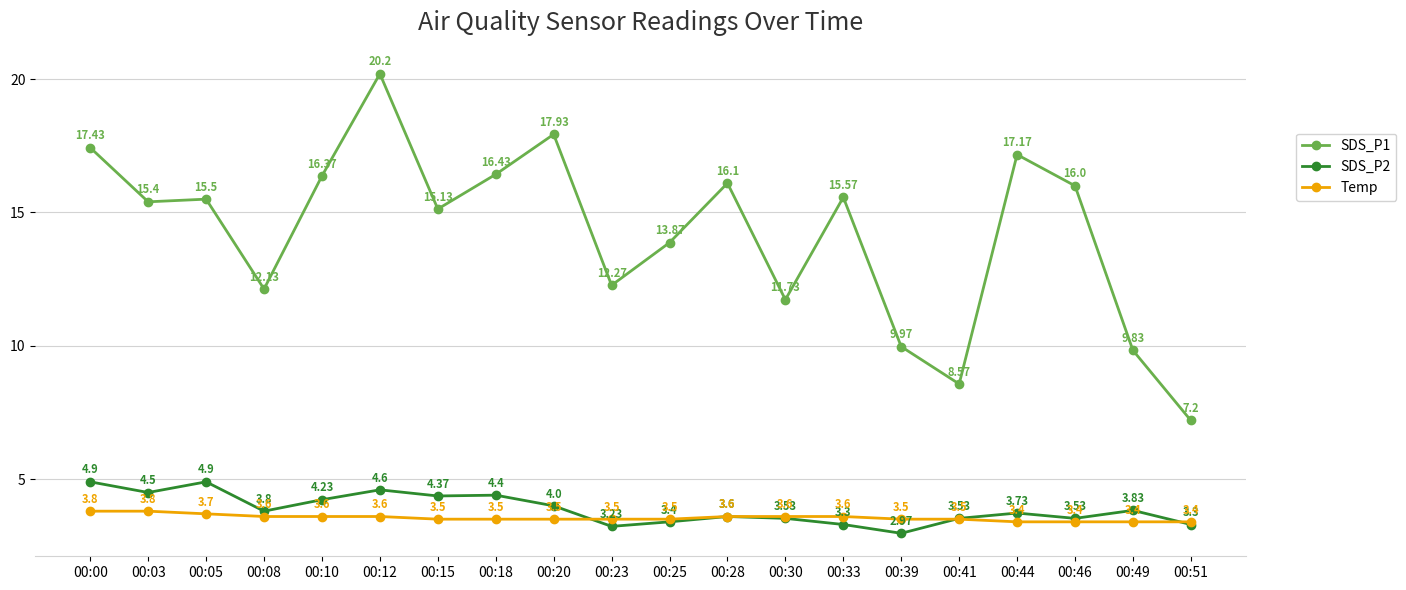

True or false: SDS_P2 has more than 2 interior local peaks.

True